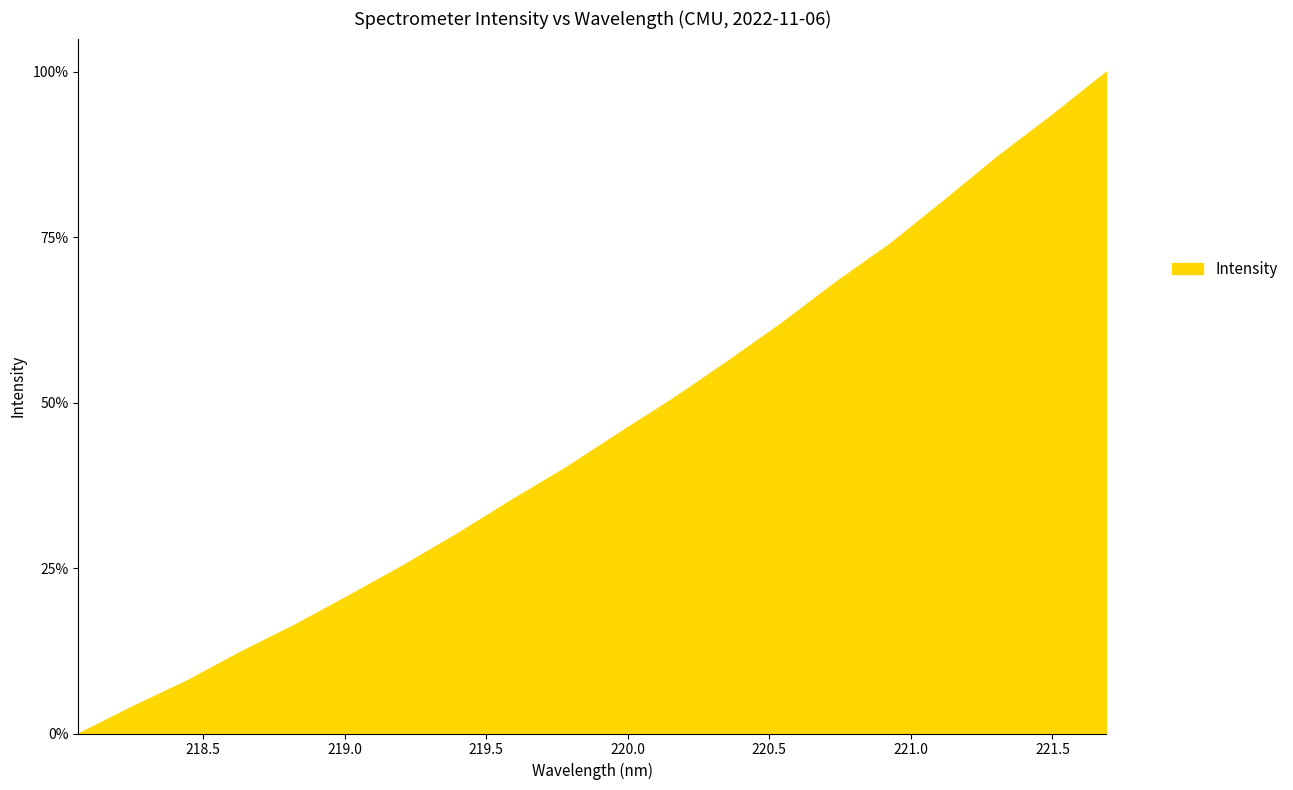

What is the maximum value shown in the chart?

100.0